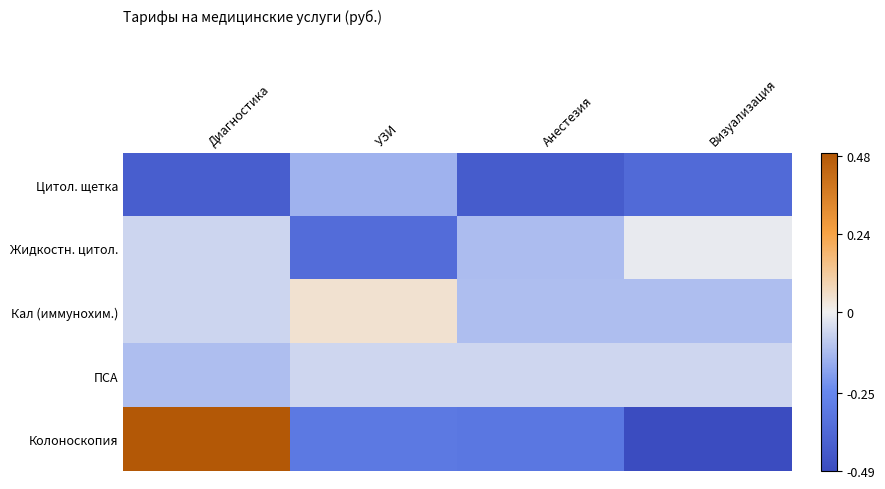

Which series has the widest spread of values?

Колоноскопия